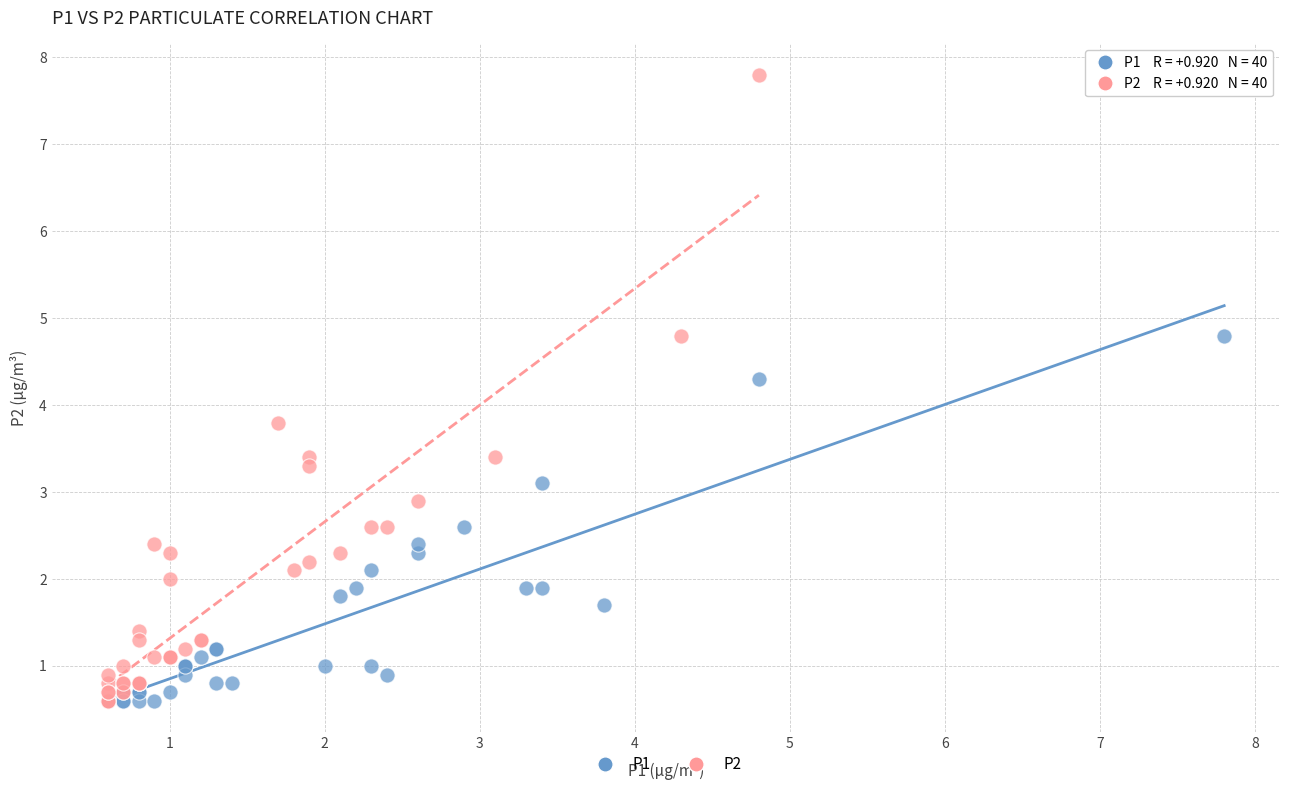

Which series reaches the maximum Y coordinate?

P2